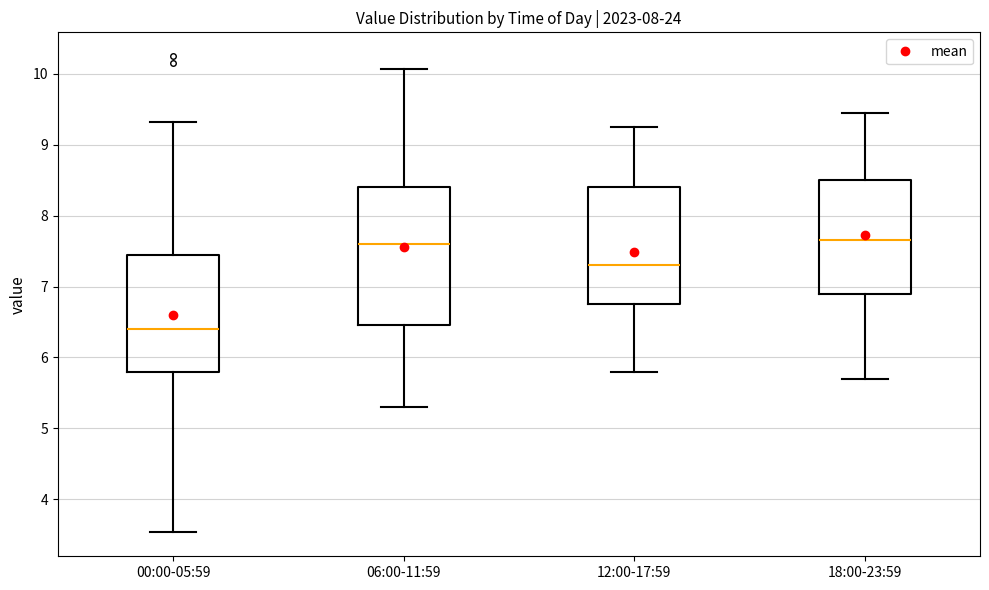

Where is the upper edge of the box for 18:00-23:59 on the y-axis? The values are not printed on the chart, so give them approximately, as read against the axis.

8.5